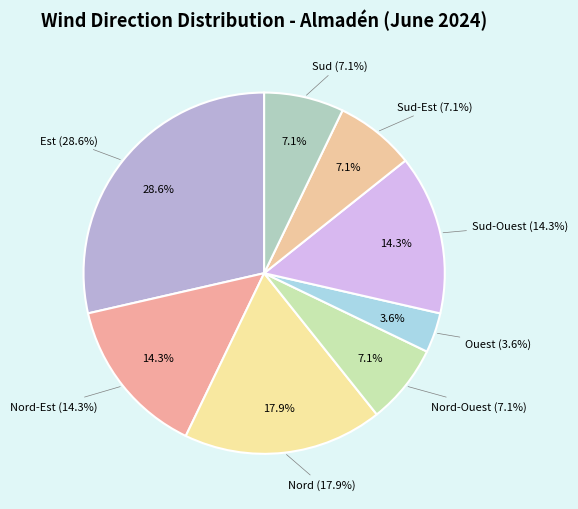

To the nearest percent, what percentage of the pie is Sud?

7%